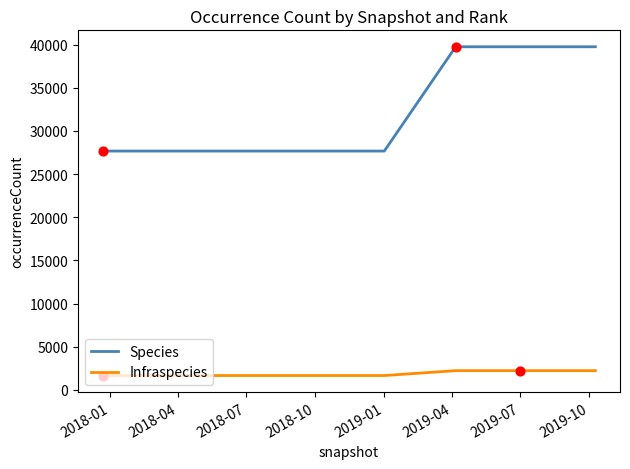

At how many categories does at least one series exceed 15787?

8